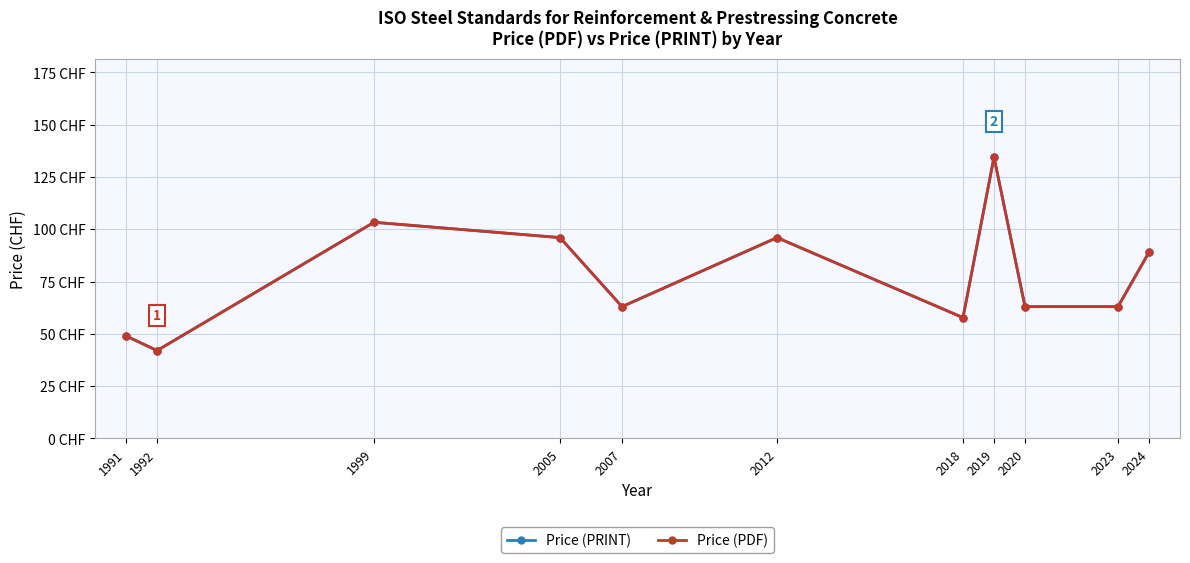

Reading left to right, extract all data points from this chart.

Price (PRINT): 49.0	42.0	103.3	96.0	63.0	96.0	57.8	134.5	63.0	63.0	89.0
Price (PDF): 49.0	42.0	103.3	96.0	63.0	96.0	57.8	134.5	63.0	63.0	89.0